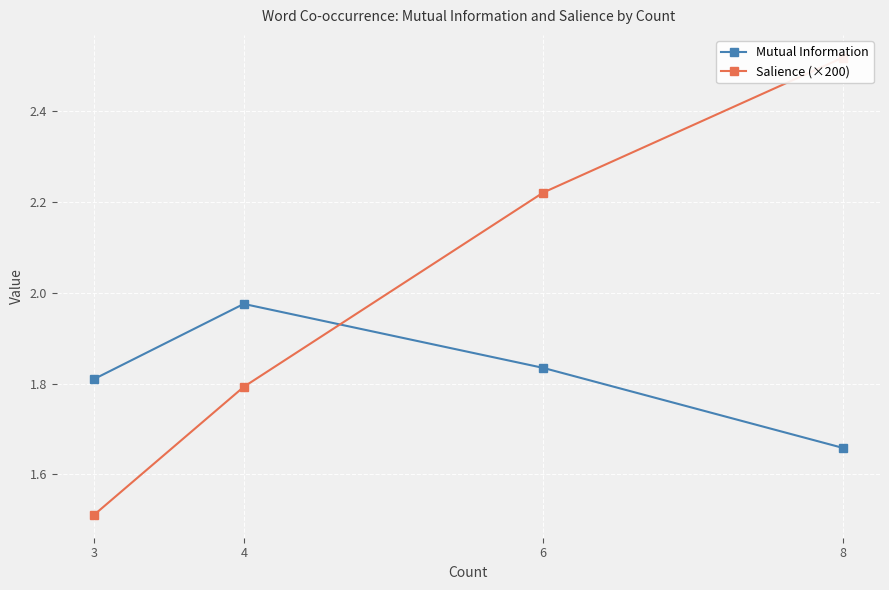

Between 8 and 4, which series saw the biggest shift?

Salience (×200)